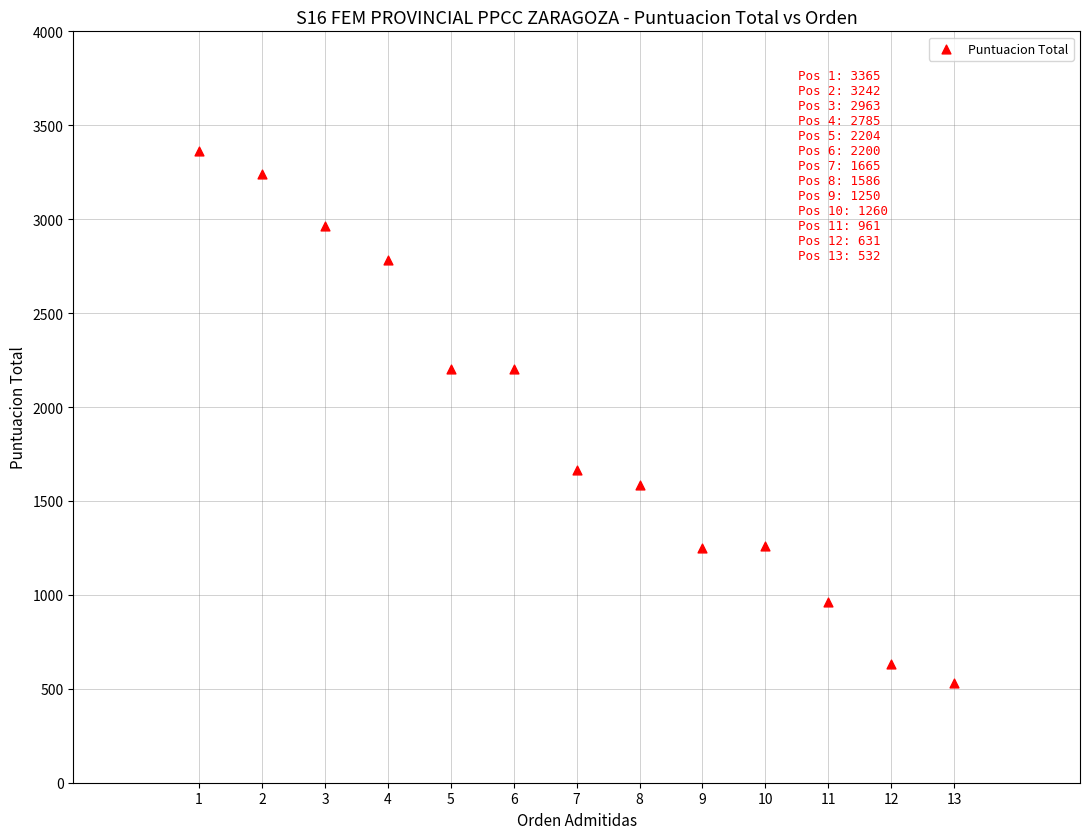

What is the range of Y values (max minus min)?

2833